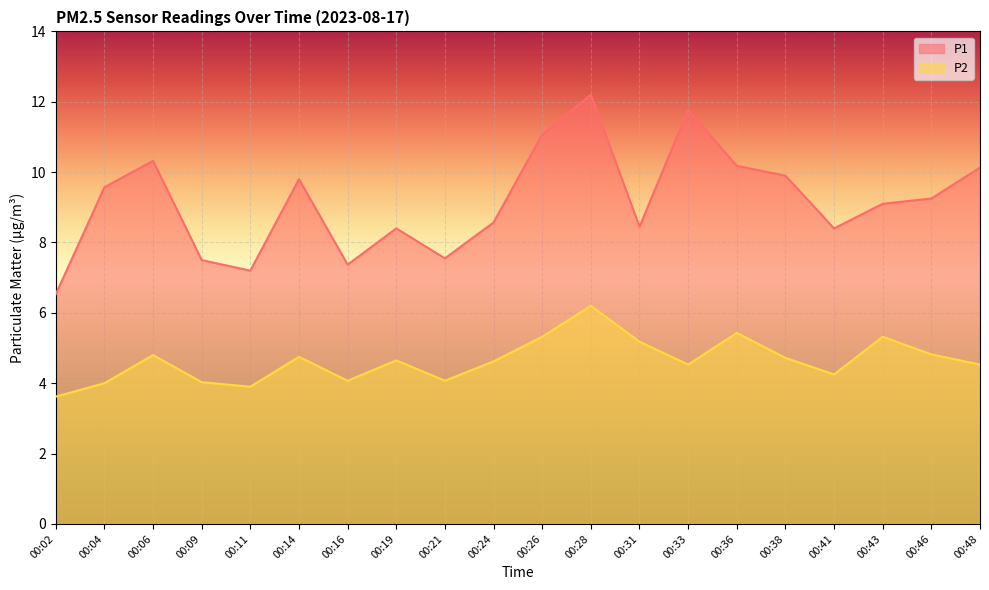

Rank the series at 00:09 from lowest to highest value.

P2, P1